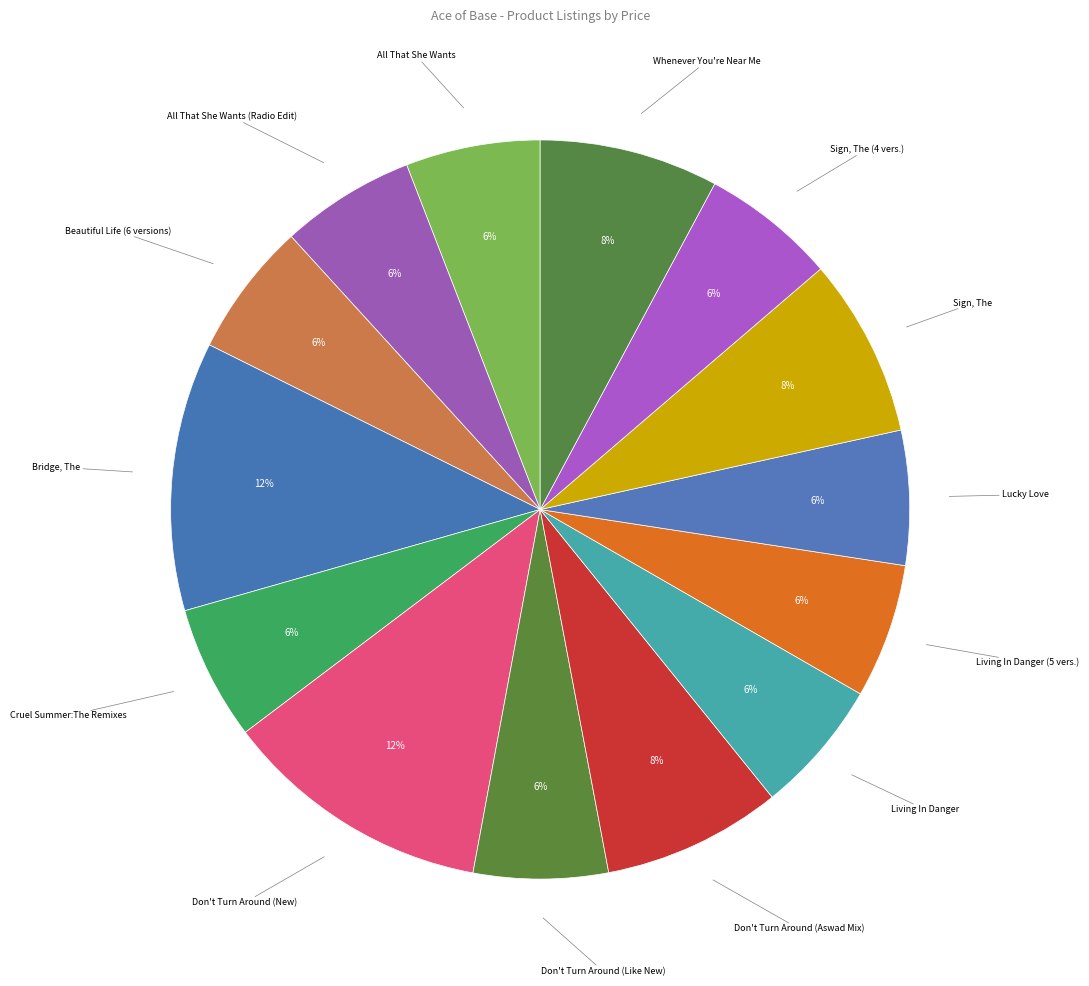

How many segments does this pie chart have?

14